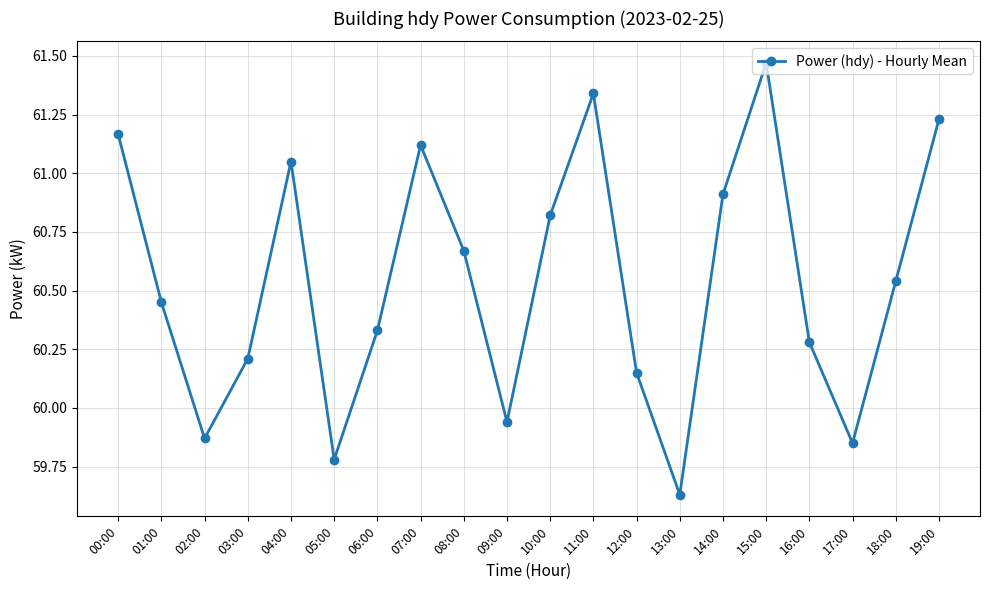

At which category does the chart reach its peak across all series?

15:00